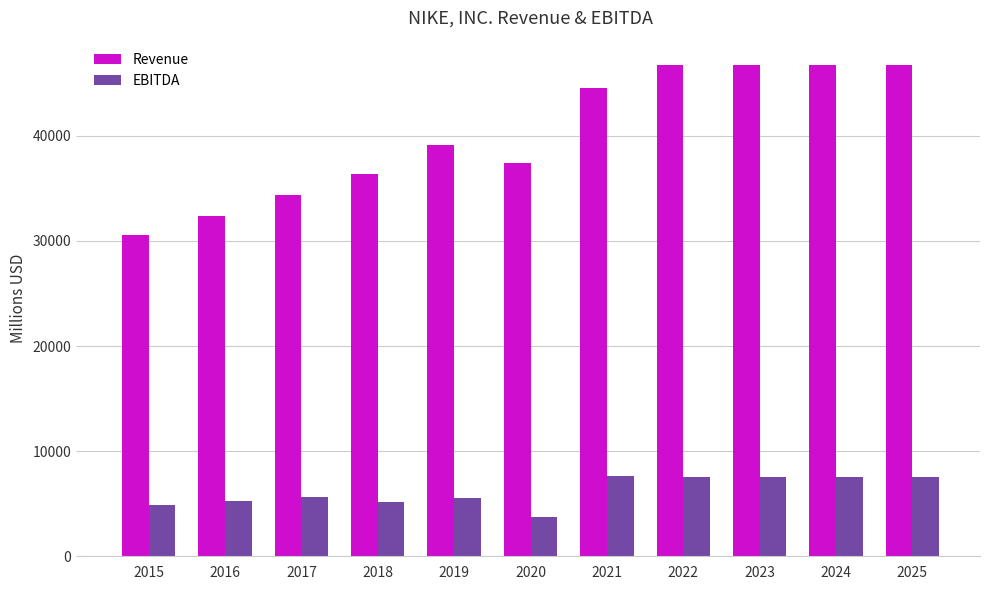

What is the difference between the maximum and minimum values in the Revenue series?

16109